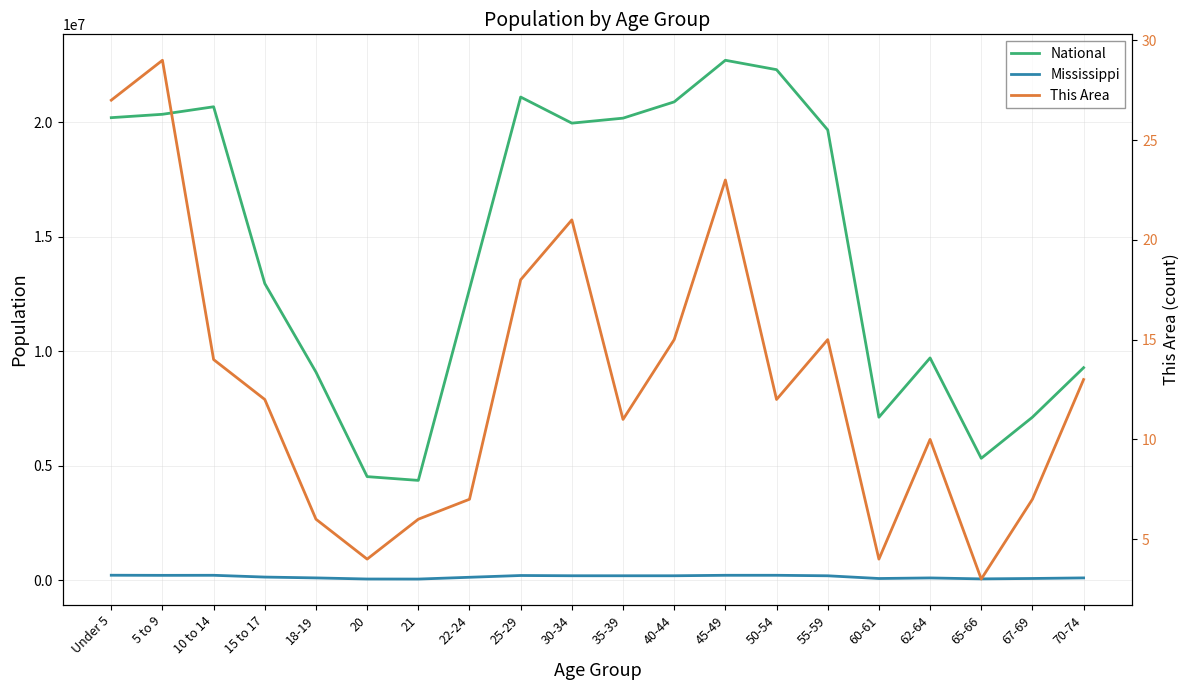

The value of This Area at 67-69 is 7. True or false?

True